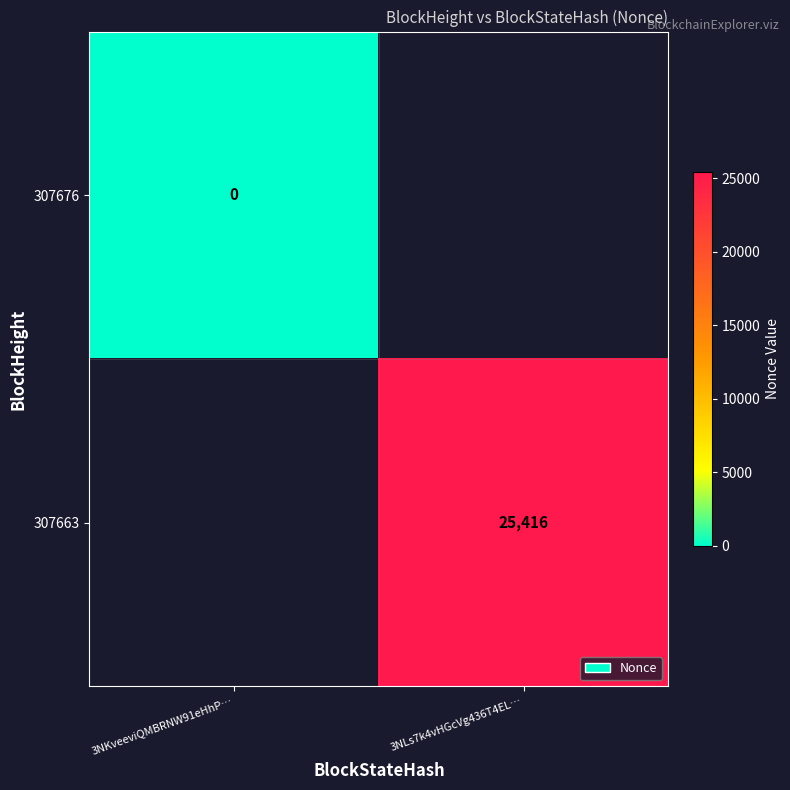

Is it true that 307663 equals 36063 at 3NLs7k4vHGcVg436T4EL…?

False